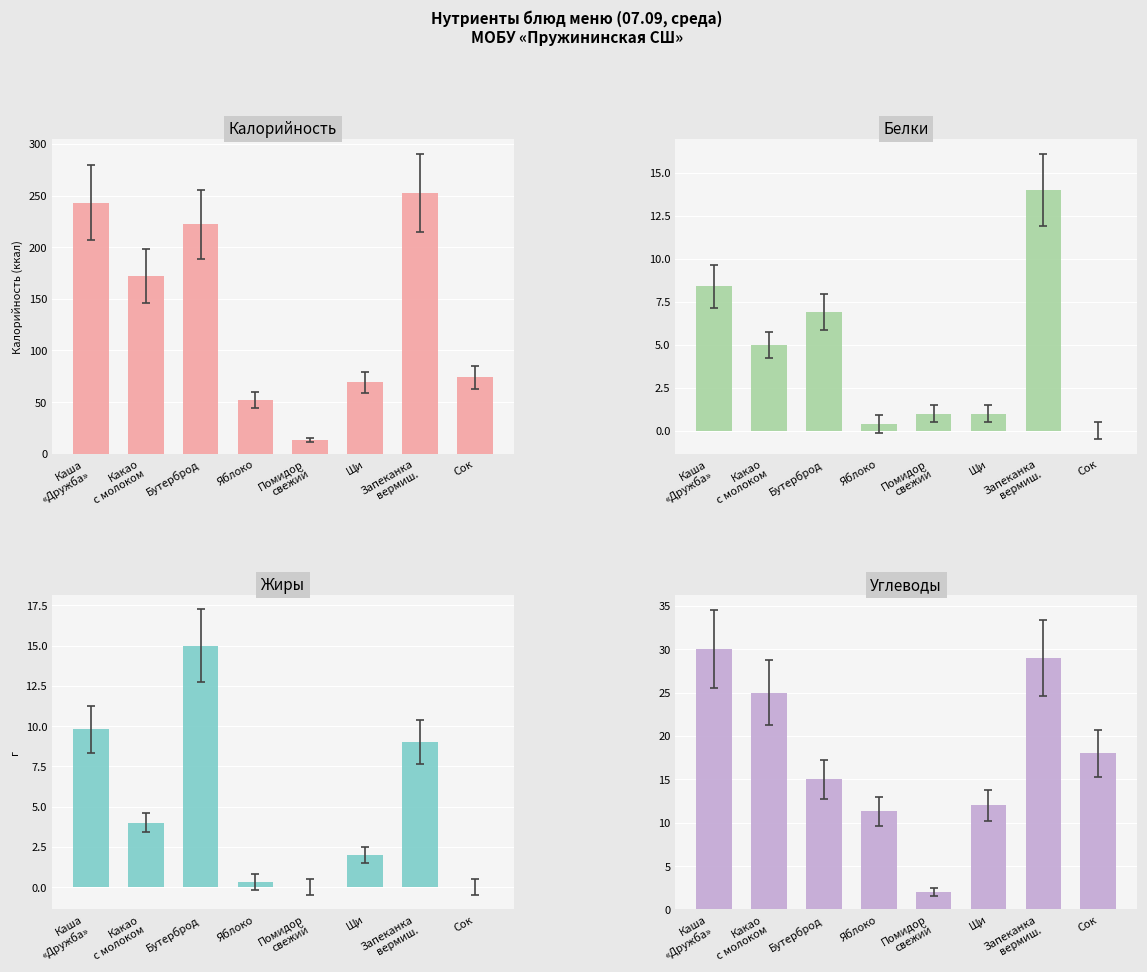

What is the greatest value displayed?

252.0